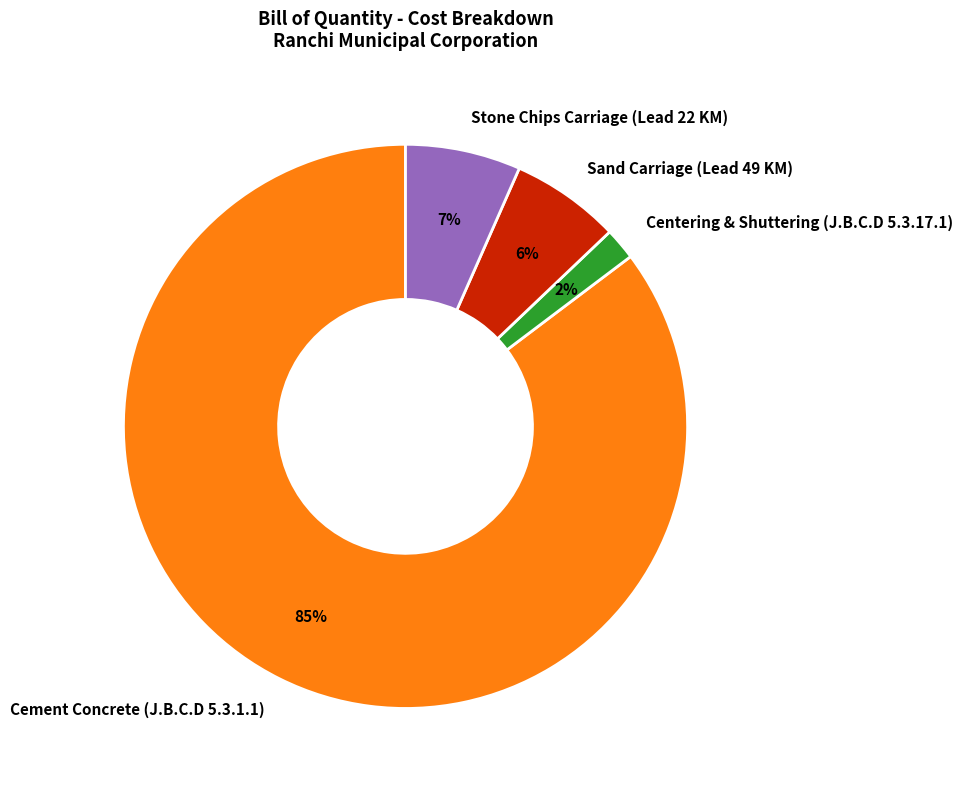

To the nearest percent, what is the combined percentage of Cement Concrete (J.B.C.D 5.3.1.1) and Stone Chips Carriage (Lead 22 KM)?

92%